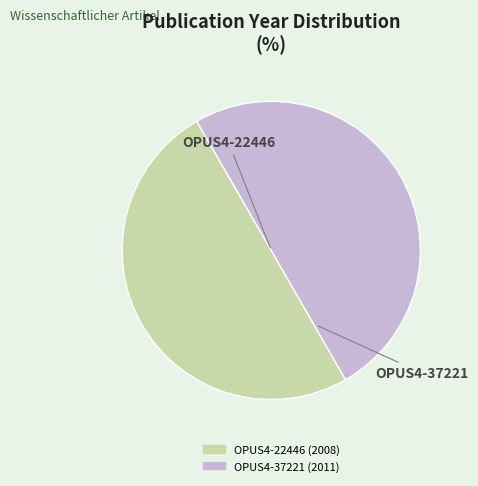

What is the ratio of the value at OPUS4-22446 to the value at OPUS4-37221?

1.0